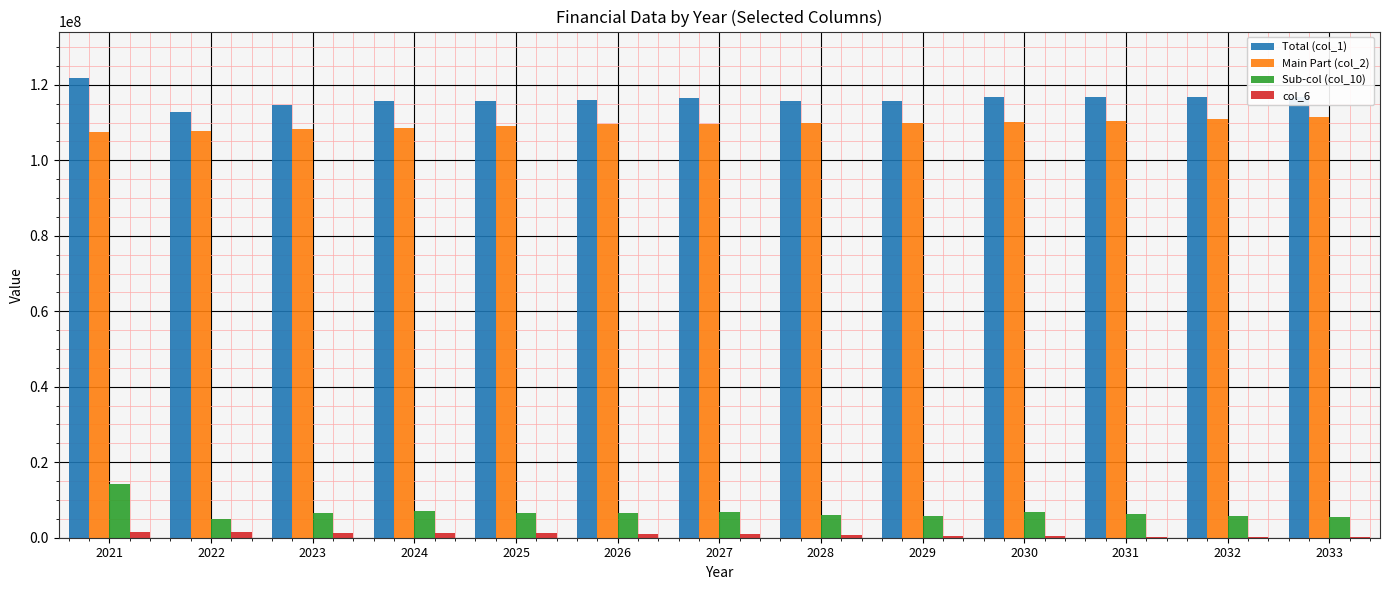

What is the approximate value of Sub-col (col_10) at 2029, to the nearest 50?

5830000